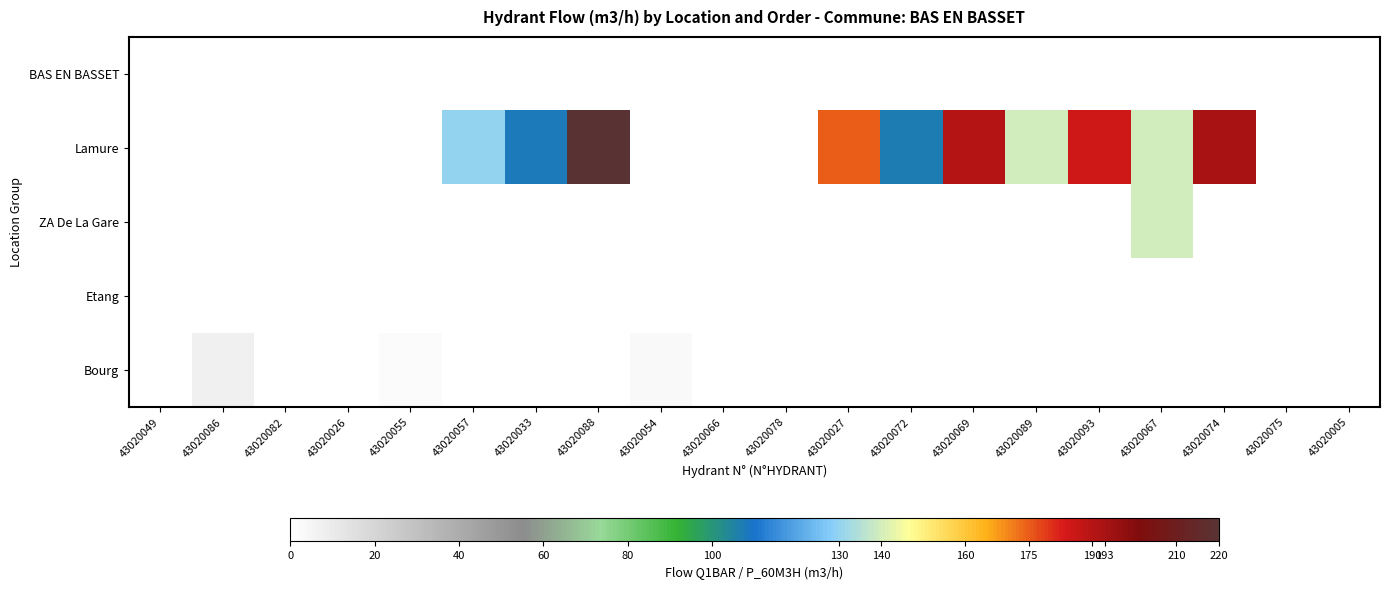

List the series in order of their peak value, highest first.

Lamure, ZA De La Gare, Bourg, BAS EN BASSET, Etang